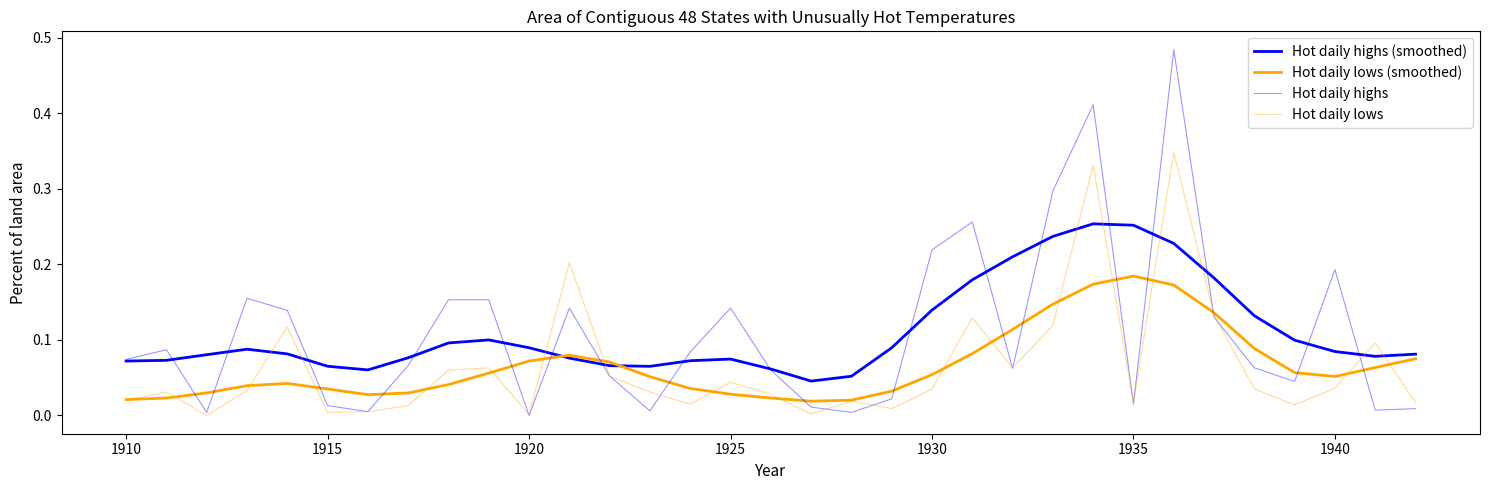

Is this an area chart (filled region under the line)?

No